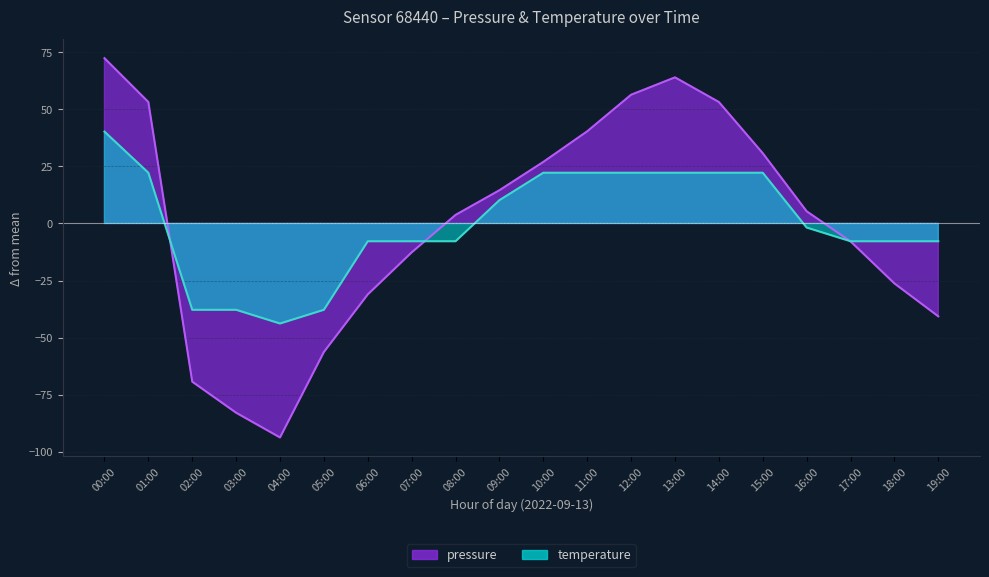

What are all the series names shown in the legend?

pressure, temperature